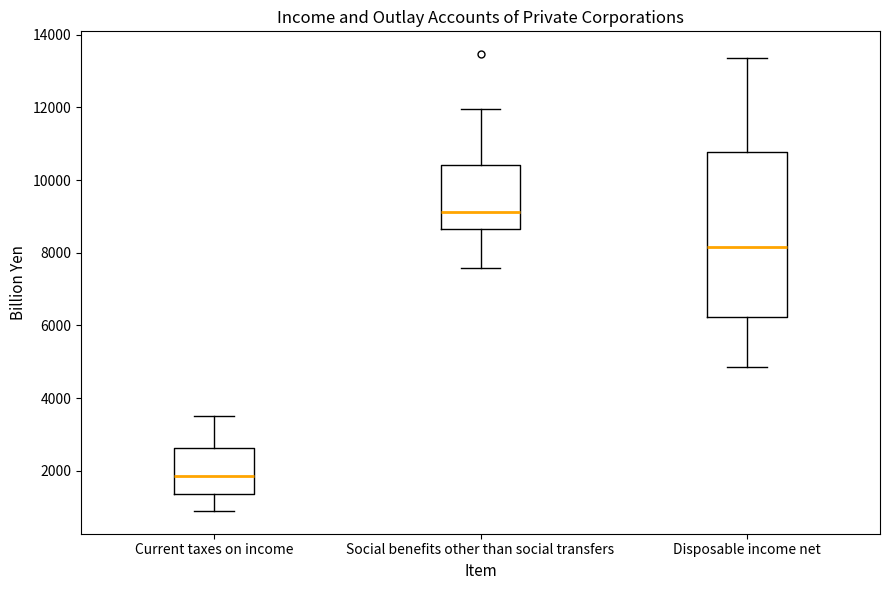

Where is the upper edge of the box for Disposable income net on the y-axis? The values are not printed on the chart, so give them approximately, as read against the axis.

10800